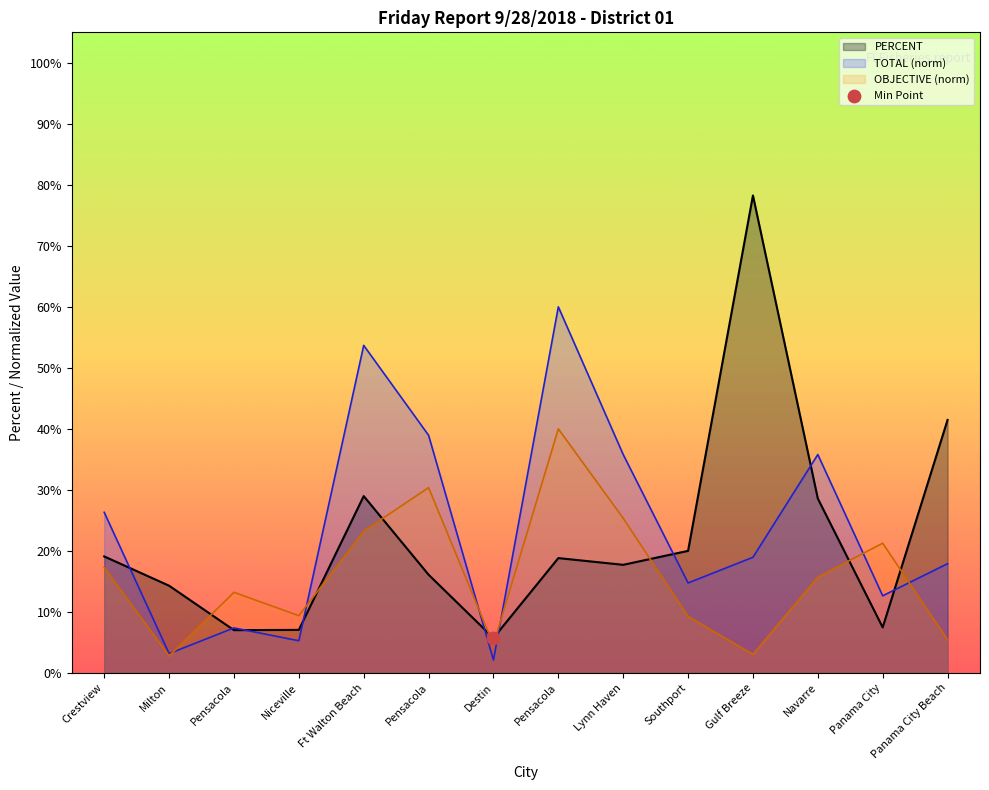

At which category is the sum across all series the highest?

Pensacola